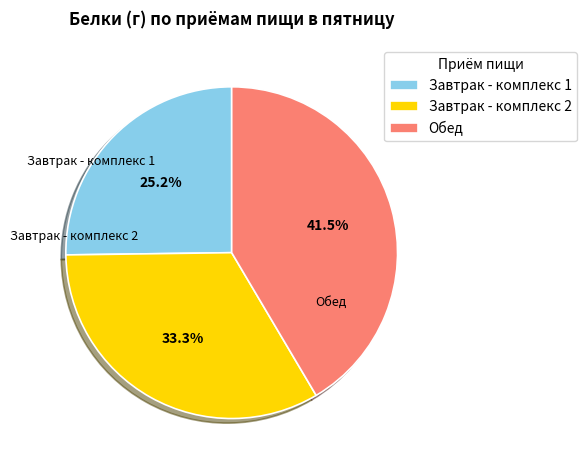

What is the largest slice in the pie chart?

Обед